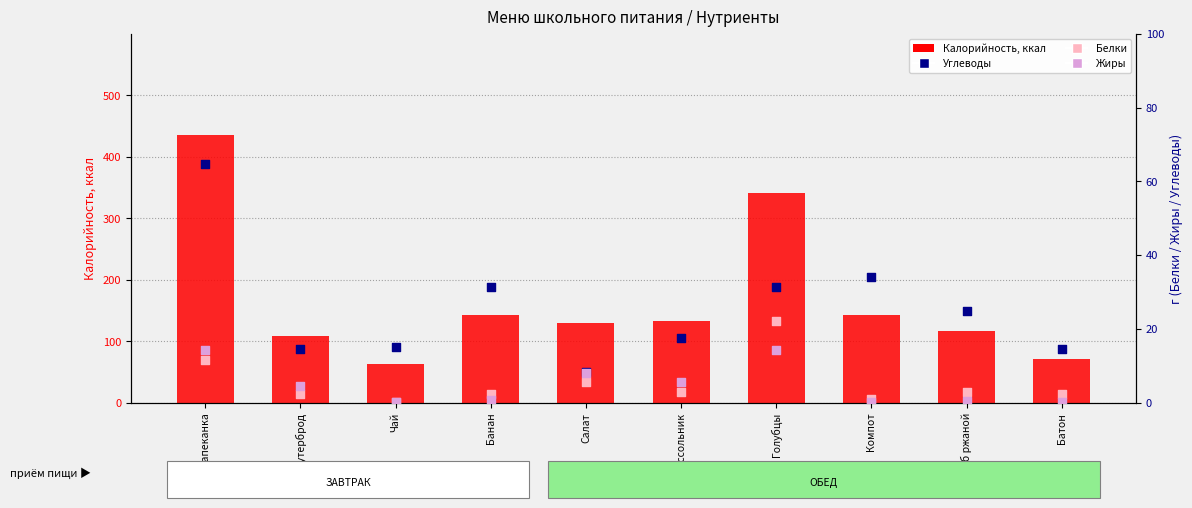

Is the value of Калорийность, ккал at Чай greater than the value of Углеводы at Хлеб ржаной?

Yes